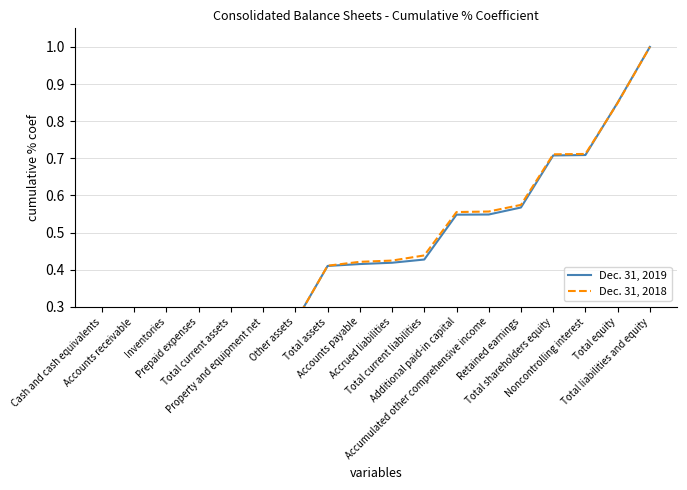

Which series has the widest spread of values?

Dec. 31, 2018